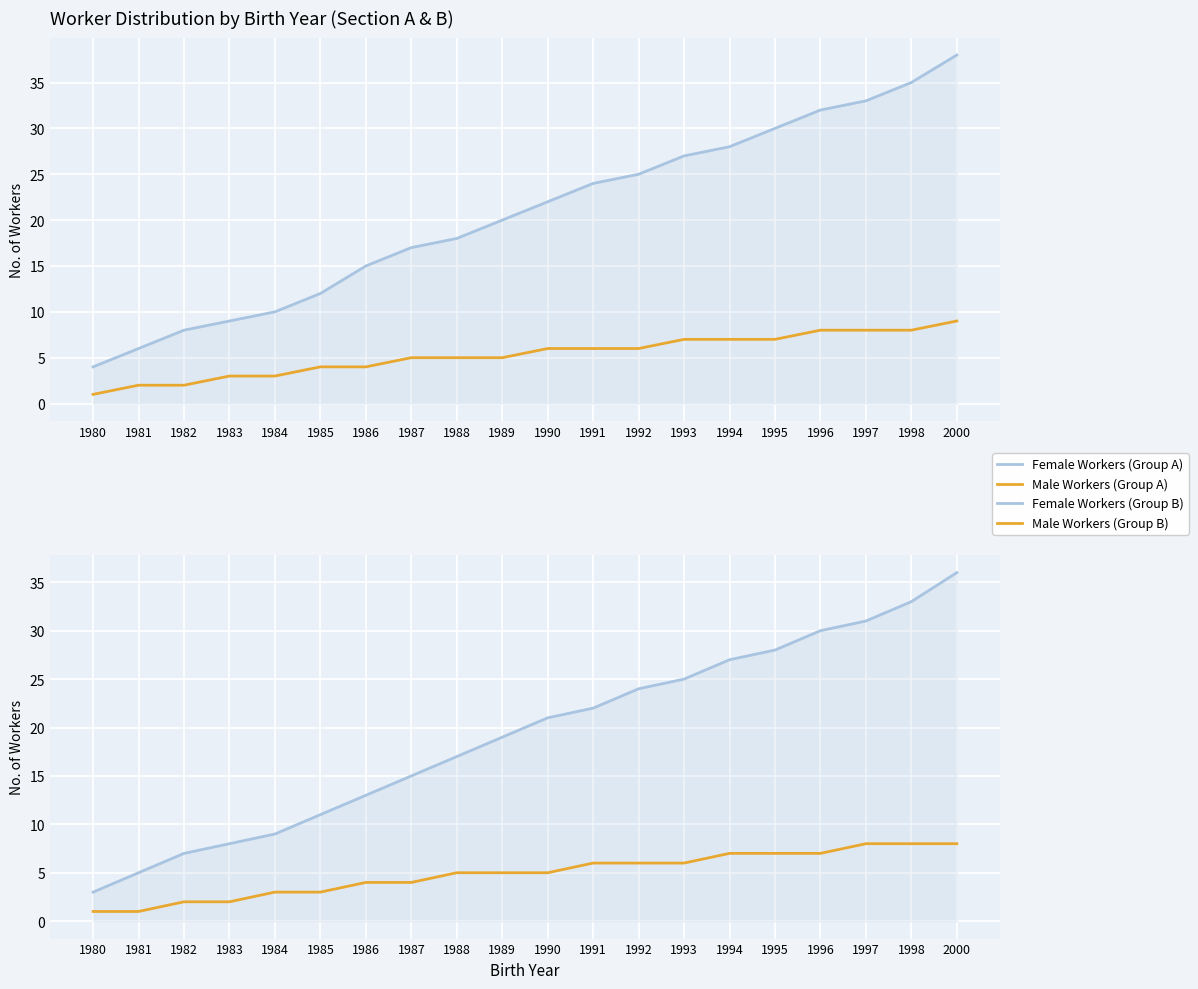

Which label corresponds to the largest value in the chart?

2000